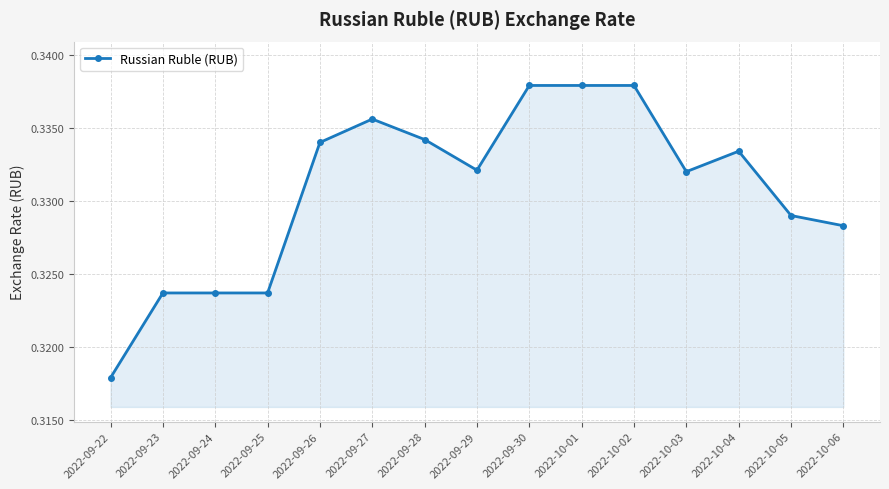

At which category does the chart reach its minimum across all series?

2022-09-22